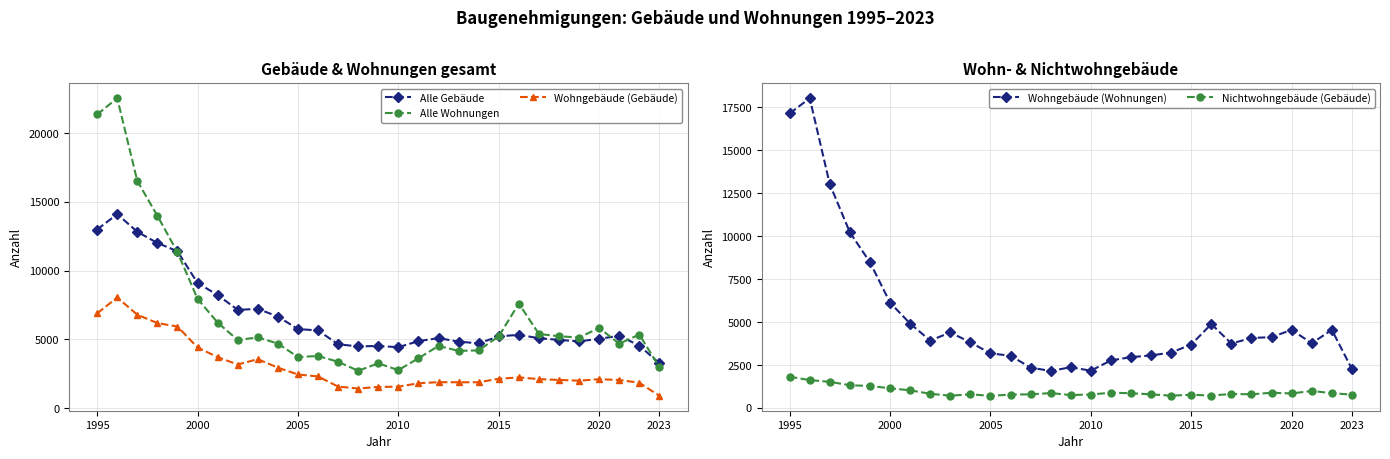

True or false: Alle Gebäude and Wohngebäude (Gebäude) intersect in this chart.

False